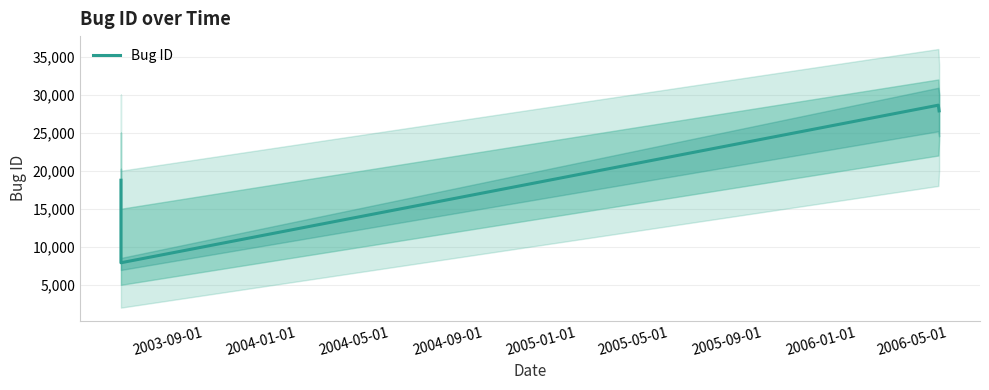

Which has a higher value, 2004-01-01 or 2004-09-01?

2004-09-01